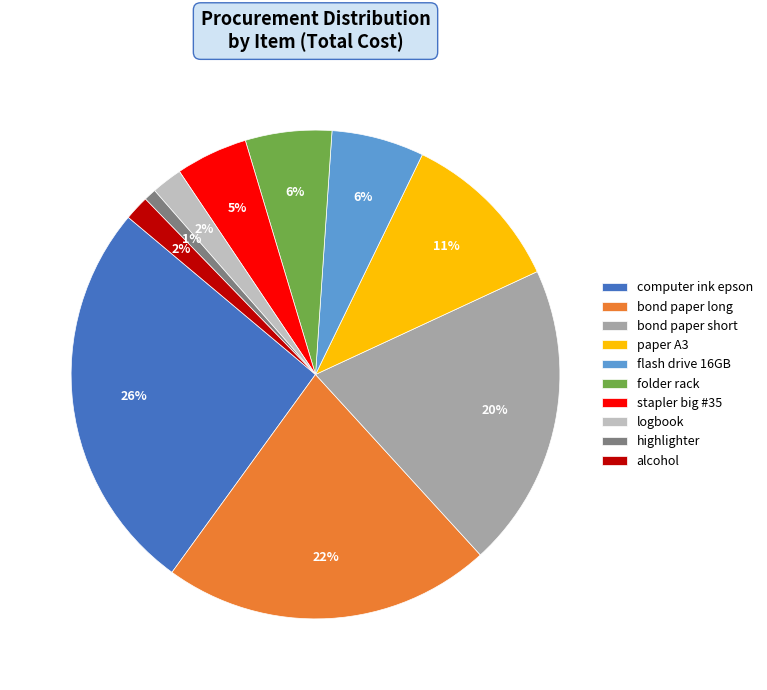

Which slice is the smallest?

highlighter